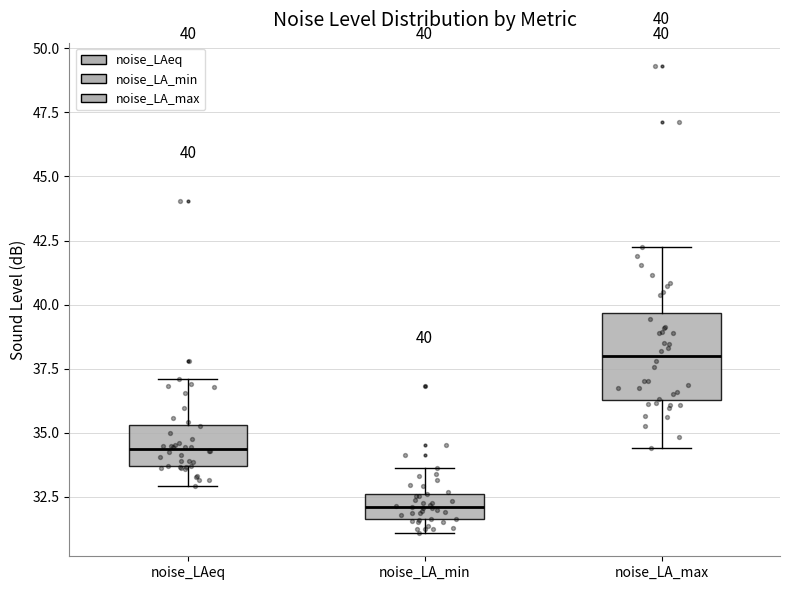

Which box's median line is the lowest?

noise_LA_min